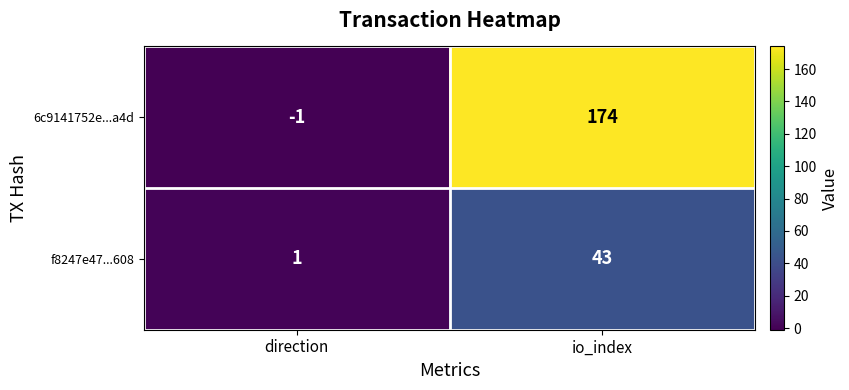

List the series in order of their peak value, highest first.

6c9141752e...a4d, f8247e47...608